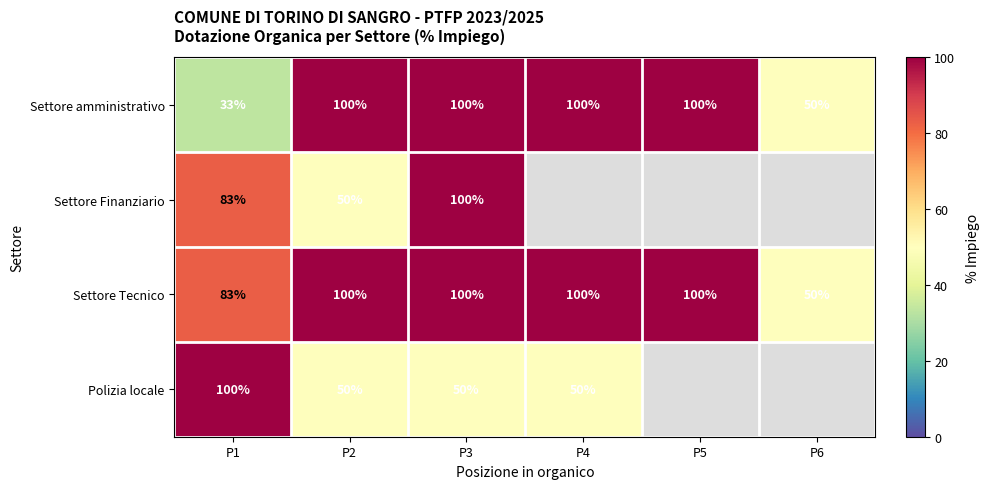

At which label does Settore Tecnico reach its peak?

P2